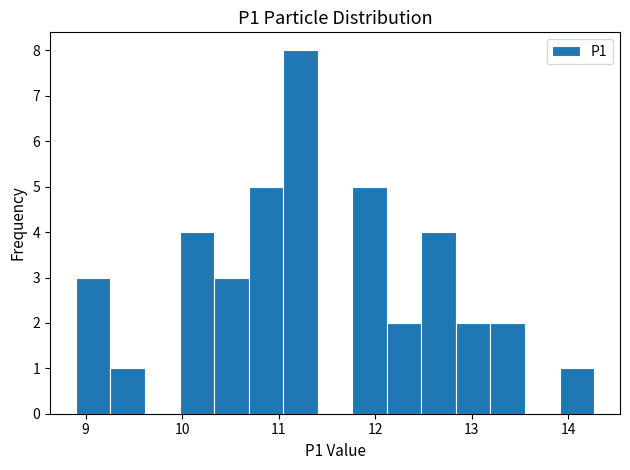

Read against the x-axis, roughly where is the centre of the tallest bar?

11.2